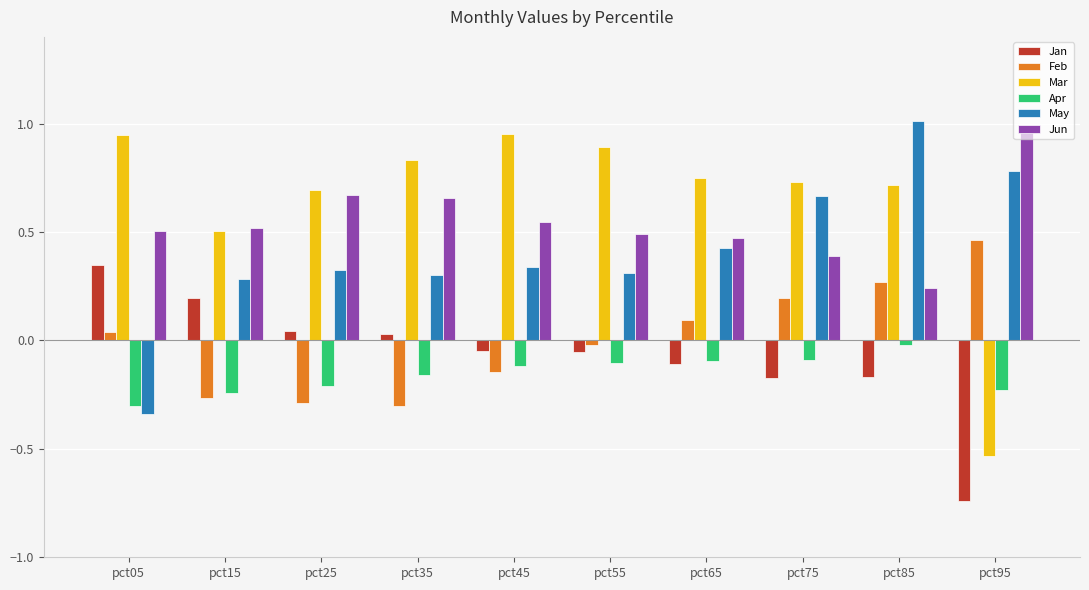

Is the value of May at pct05 greater than the value of Mar at pct65?

No